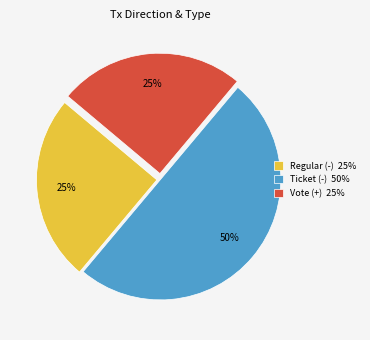

Approximately how many times larger is the value at Ticket (-) 50% compared to Regular (-) 25%?

2.0